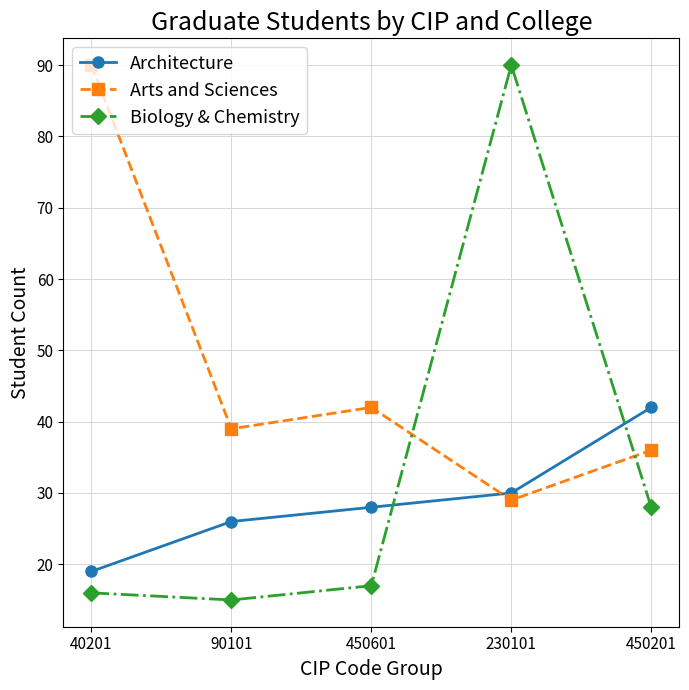

At how many categories does at least one series exceed 22?

5